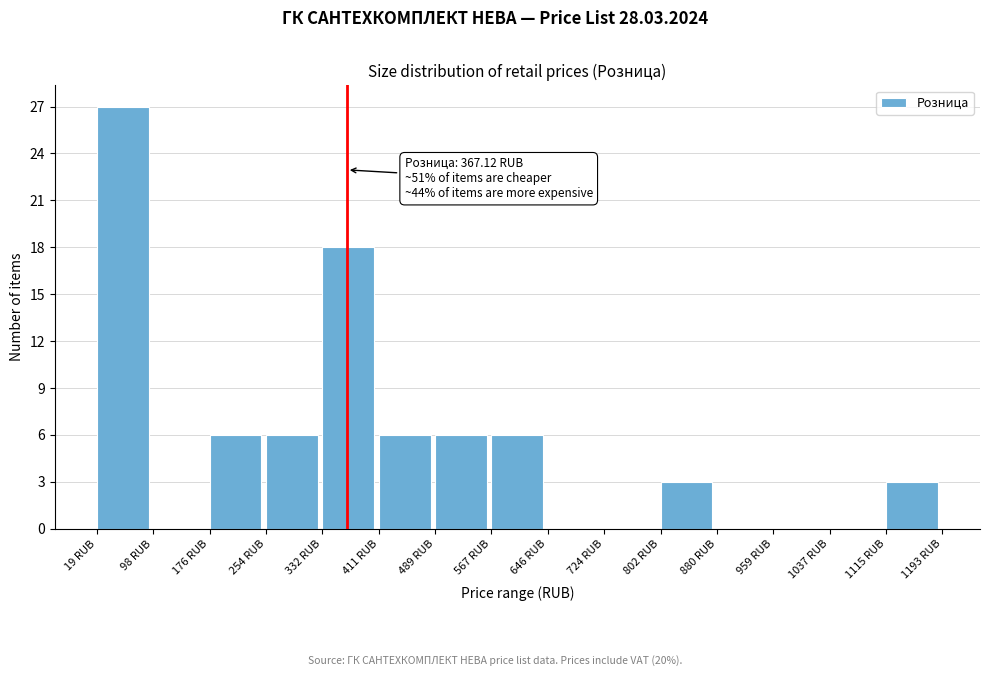

Over which range of the x-axis is the bar tallest?

20 to 100